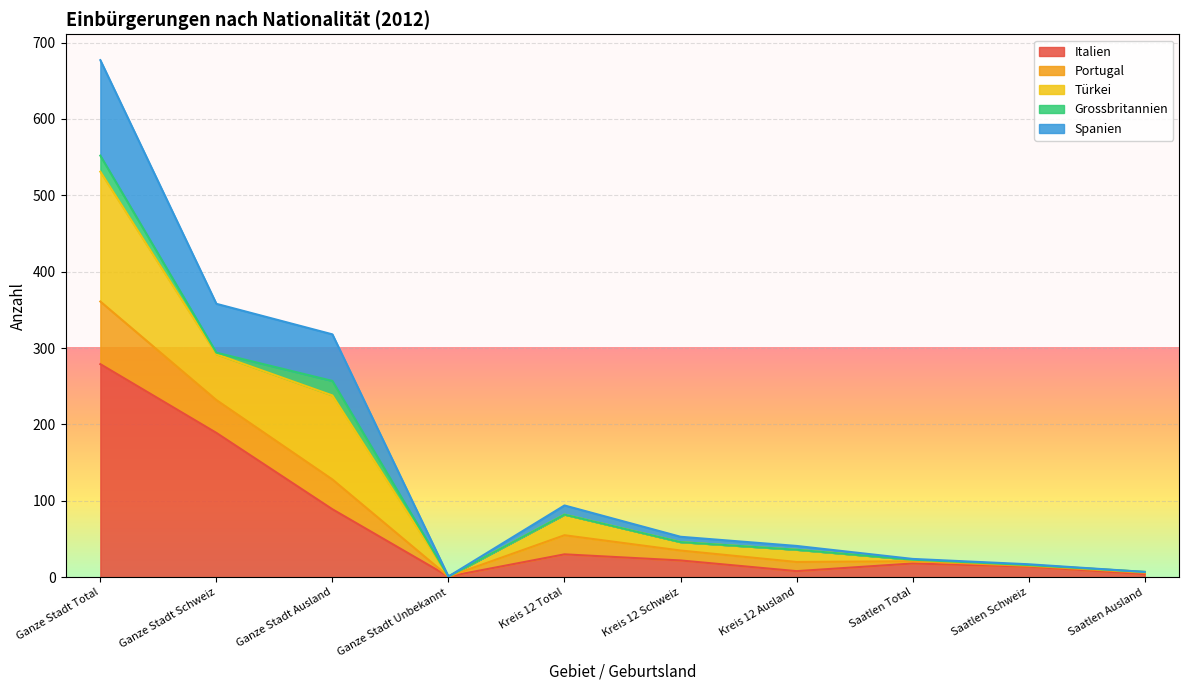

At which label is Italien closest to 140?

Ganze Stadt Schweiz